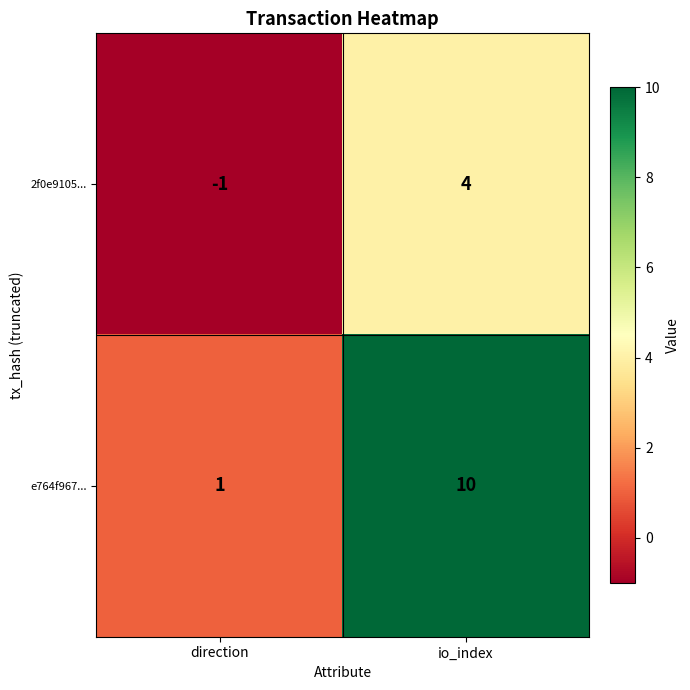

What is the difference between the highest and lowest values at io_index?

6